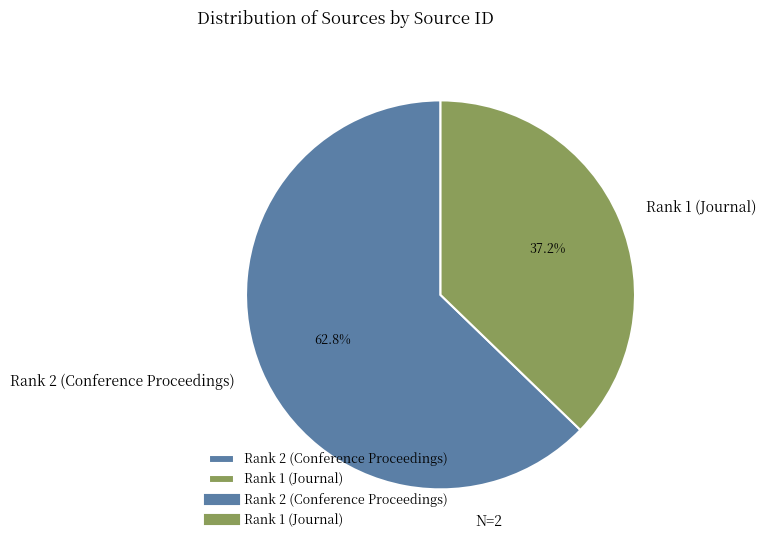

What portion of the pie excludes Rank 2 (Conference Proceedings)?

37.2%